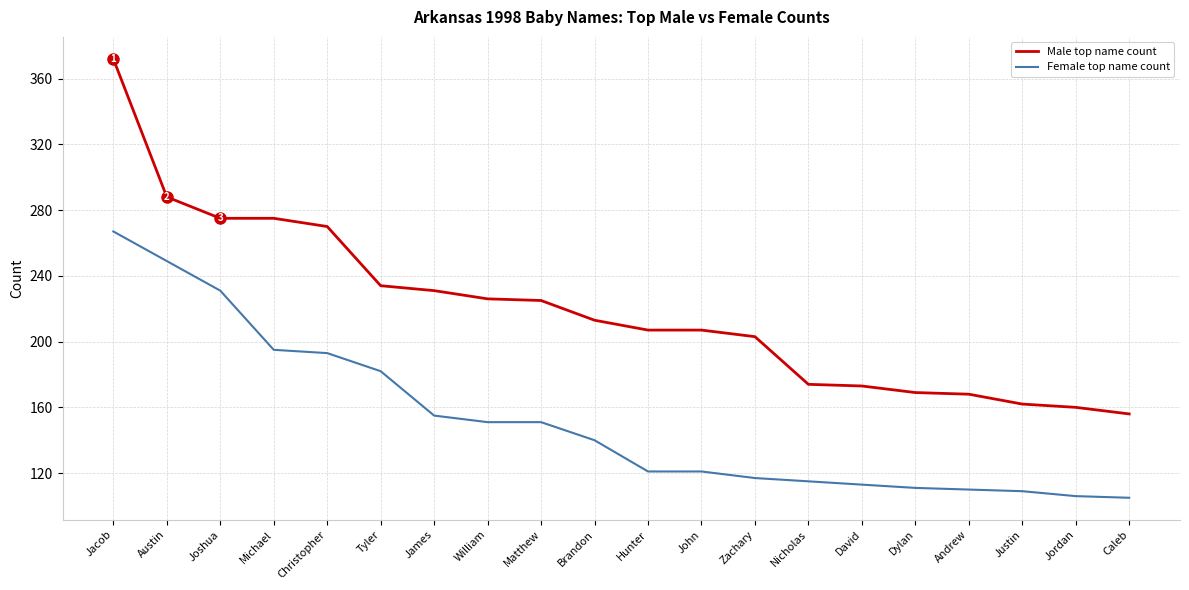

At which label does Female top name count first exceed 140?

Jacob